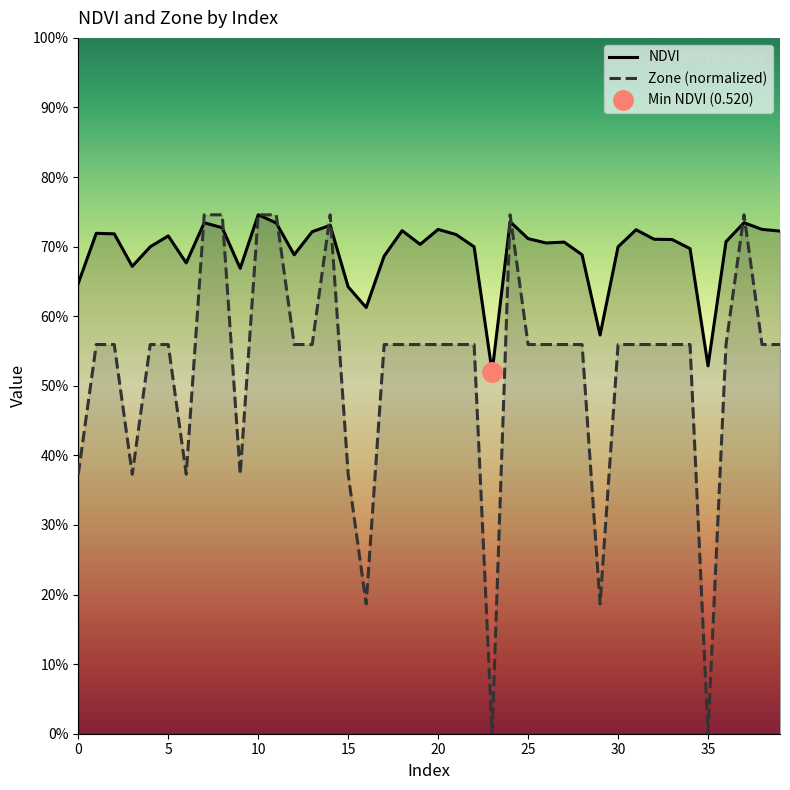

Which series has the widest spread of values?

Zone (normalized)